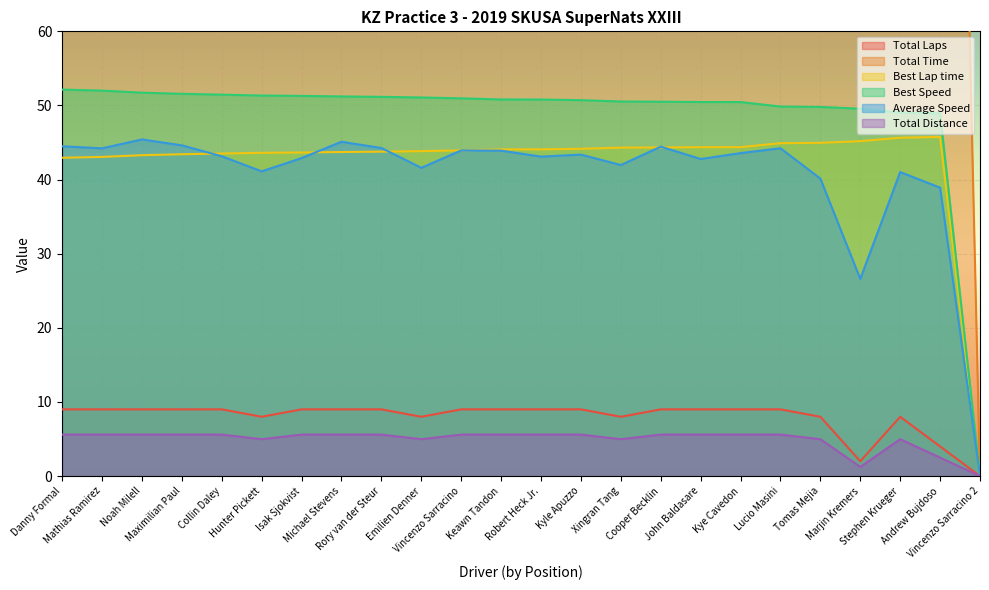

How many series are shown in this chart?

6